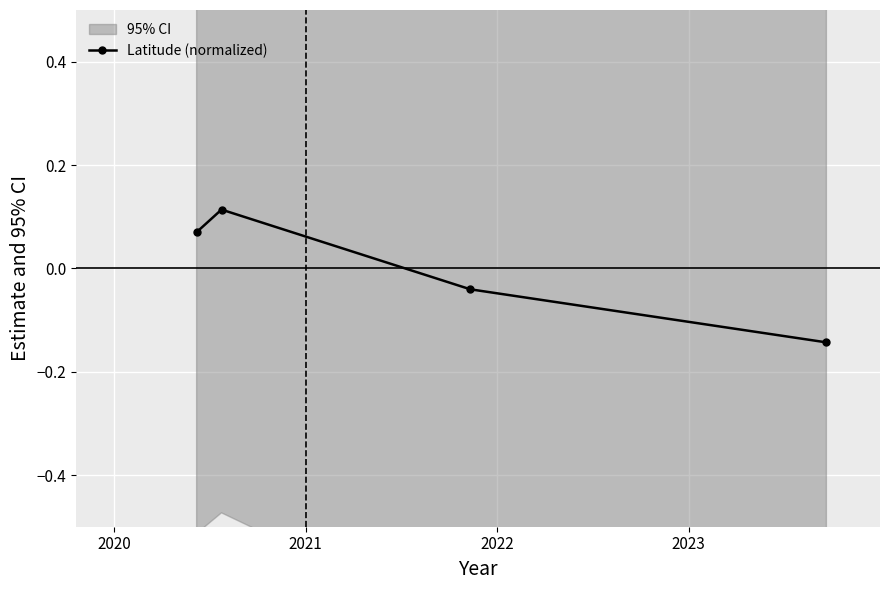

True or false: Latitude (normalized) has more than 1 interior local peaks.

False